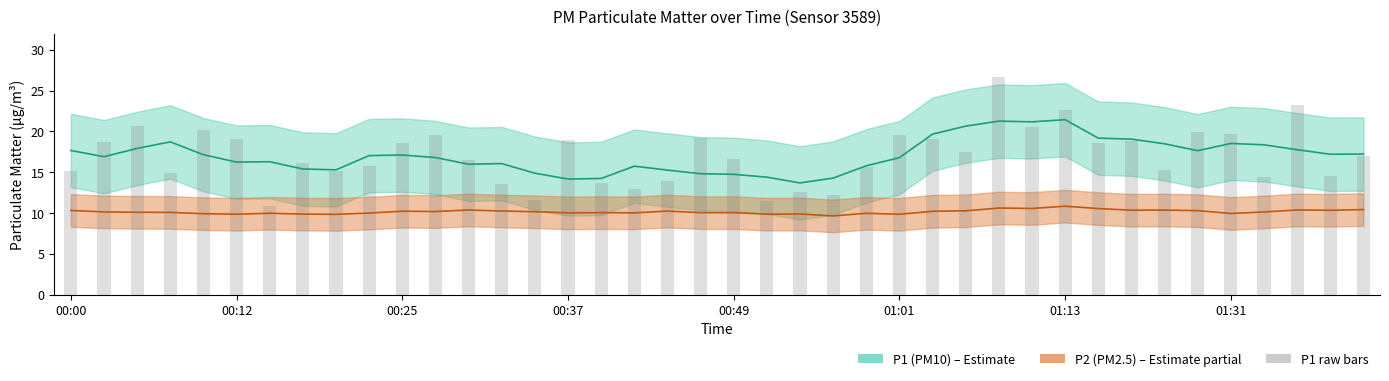

True or false: the data shows 12.2 at 23.

True